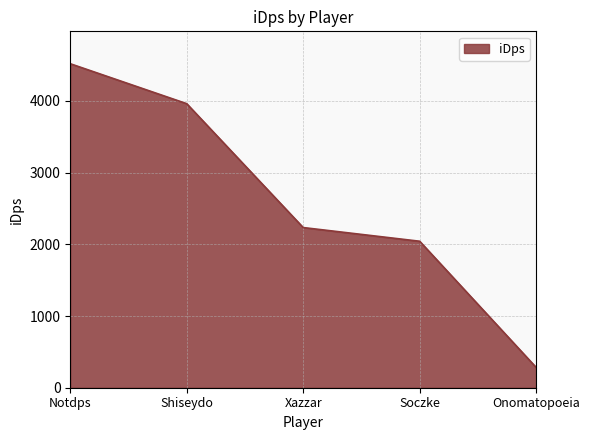

What value does the data have at Notdps?

4519.9